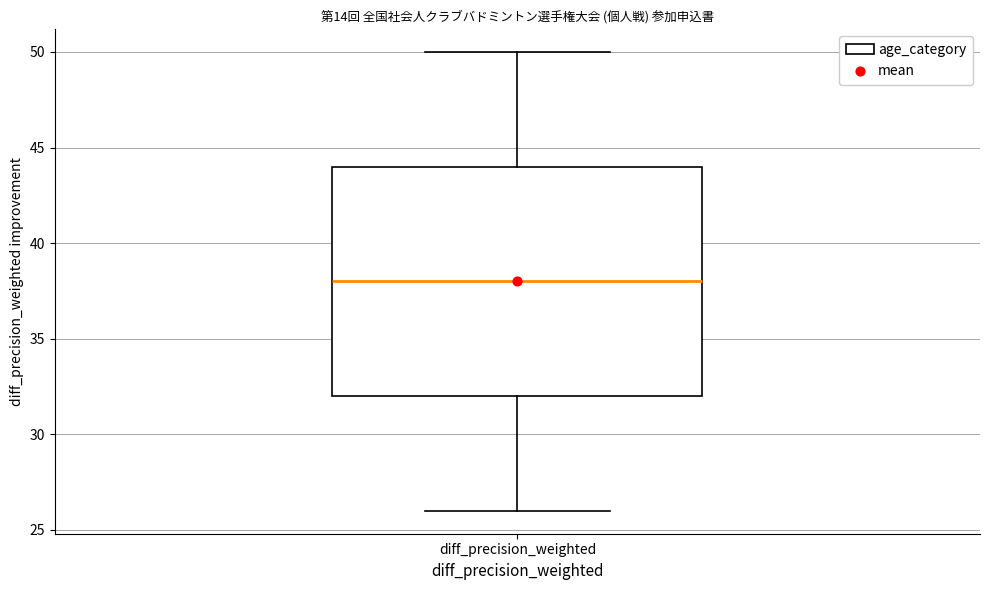

Transcribe this box plot: give where the median line is, the range the box spans, and where the two whiskers end, as read against the y-axis. The values are not printed on the chart, so give them approximately, as read against the axis.

median 38, box 32 to 44, whiskers 26 to 50